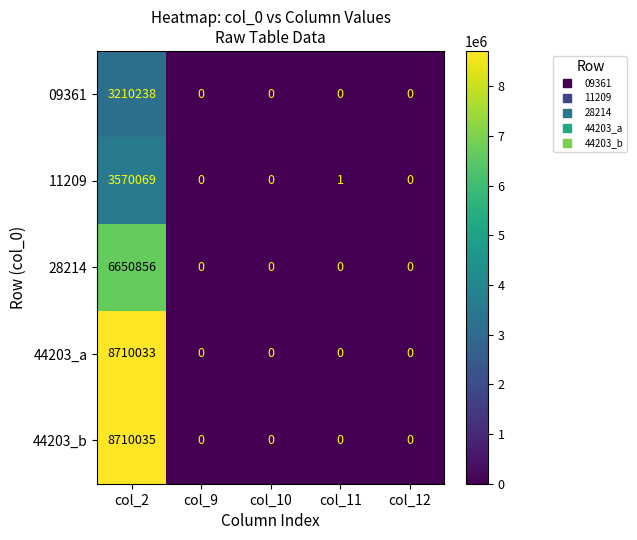

Is it true that 44203_b equals -5067248 at col_12?

False